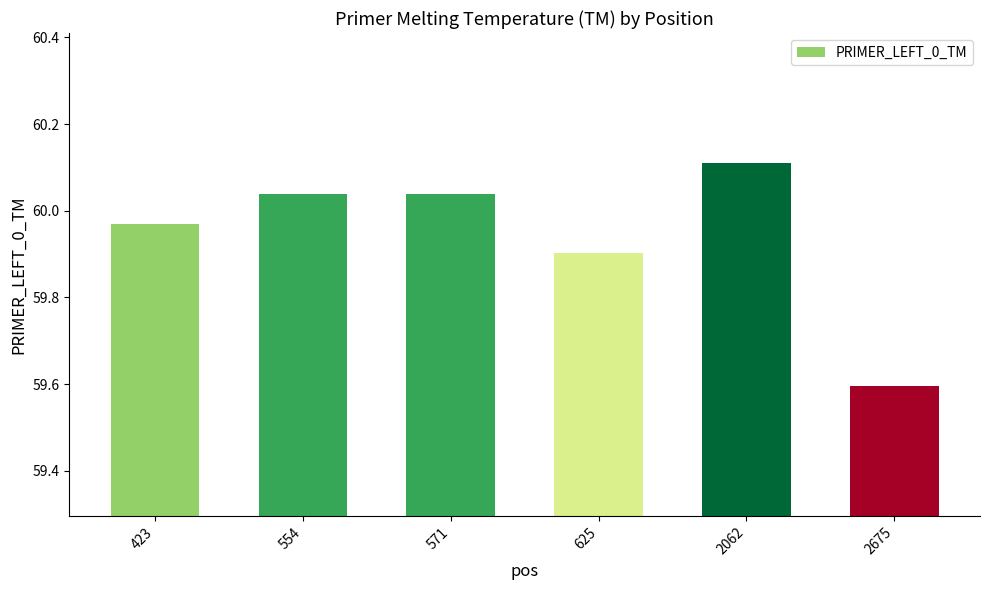

How many data points are less than 60?

3